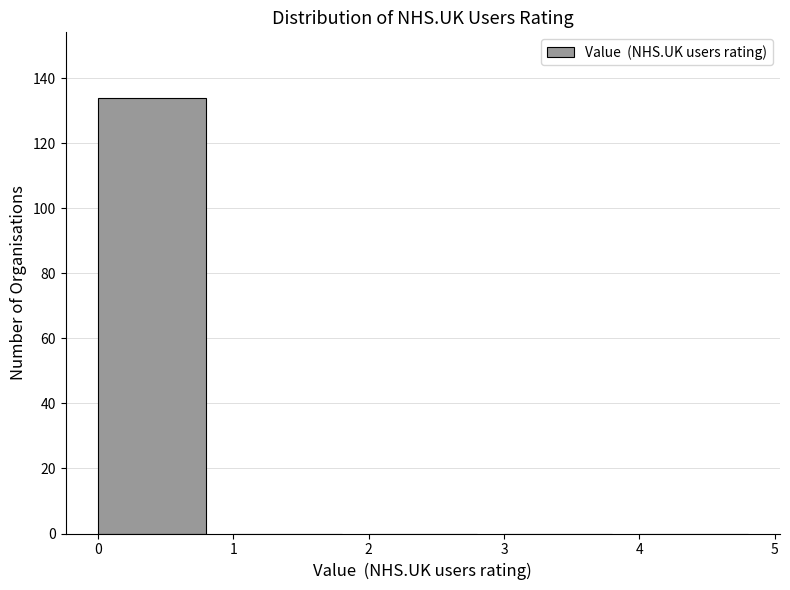

Reading left to right, transcribe this chart: for each bar, give the range it covers on the x-axis and its height. The values are not printed on the chart, so give them approximately, as read against the axis.

0 to 1: 134
1 to 2: 0
2 to 3: 0
3 to 4: 0
4 to 5: 0